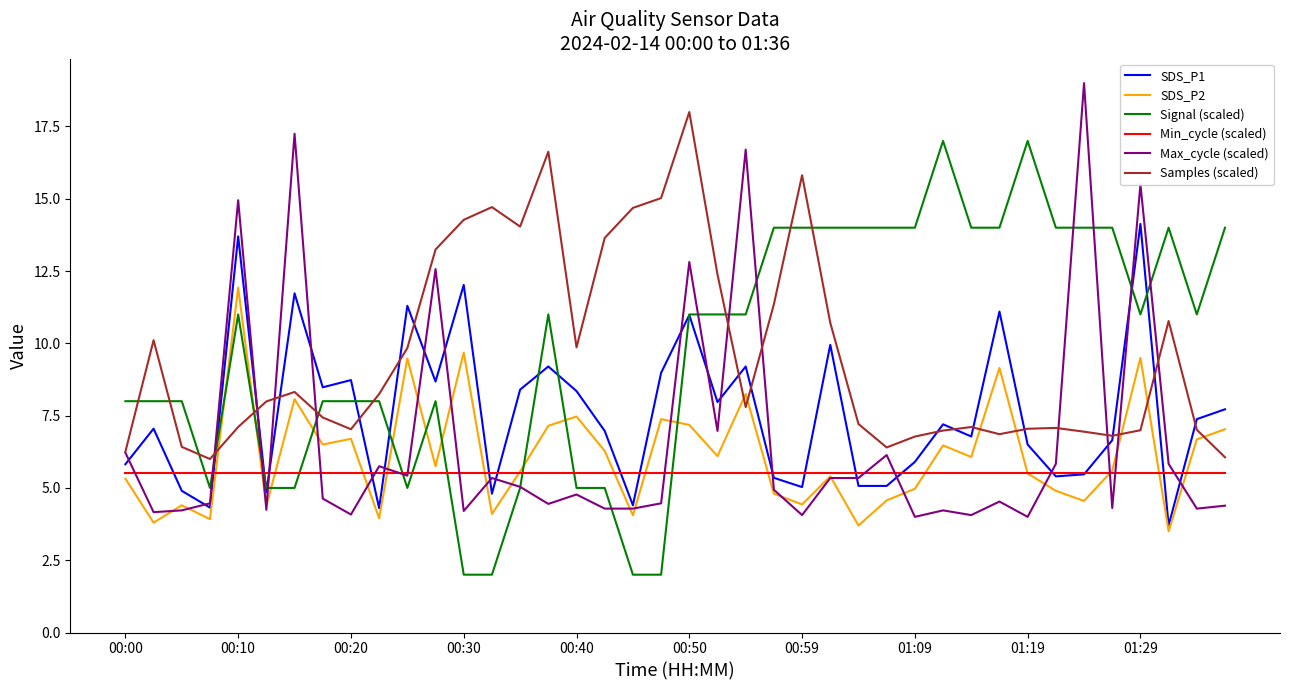

True or false: Samples (scaled) and Min_cycle (scaled) intersect in this chart.

False